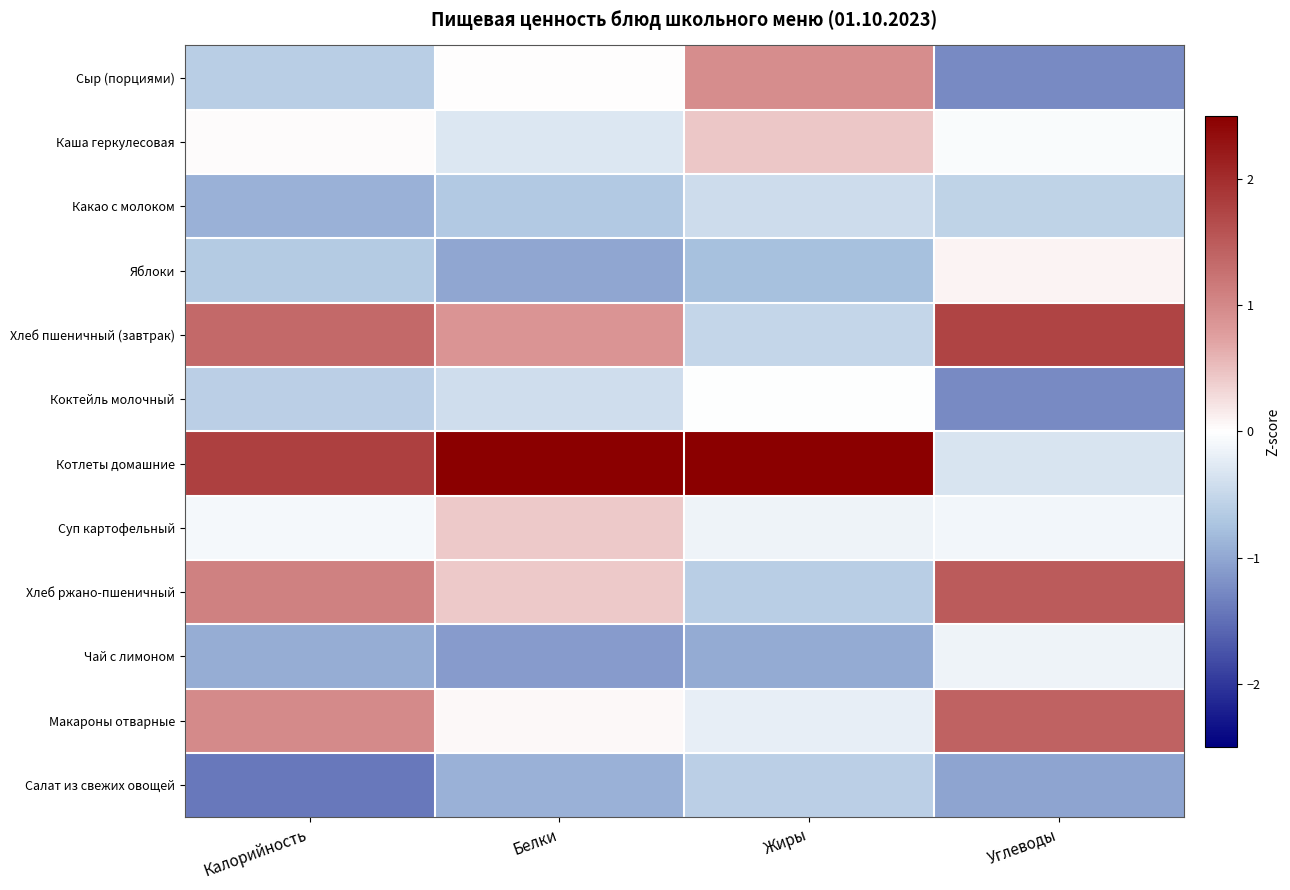

Reading right to left, what are all the values shown in this chart?

Сыр (порциями): Углеводы=-1.3	Жиры=0.9	Белки=0.0	Калорийность=-0.6
Каша геркулесовая: Углеводы=-0.1	Жиры=0.4	Белки=-0.3	Калорийность=0.0
Какао с молоком: Углеводы=-0.6	Жиры=-0.4	Белки=-0.7	Калорийность=-0.9
Яблоки: Углеводы=0.1	Жиры=-0.8	Белки=-1.0	Калорийность=-0.7
Хлеб пшеничный (завтрак): Углеводы=1.7	Жиры=-0.5	Белки=0.9	Калорийность=1.3
Коктейль молочный: Углеводы=-1.3	Жиры=-0.0	Белки=-0.4	Калорийность=-0.6
Котлеты домашние: Углеводы=-0.3	Жиры=2.9	Белки=2.7	Калорийность=1.8
Суп картофельный: Углеводы=-0.1	Жиры=-0.1	Белки=0.4	Калорийность=-0.1
Хлеб ржано-пшеничный: Углеводы=1.5	Жиры=-0.6	Белки=0.4	Калорийность=1.1
Чай с лимоном: Углеводы=-0.1	Жиры=-1.0	Белки=-1.1	Калорийность=-0.9
Макароны отварные: Углеводы=1.4	Жиры=-0.2	Белки=0.1	Калорийность=1.0
Салат из свежих овощей: Углеводы=-1.0	Жиры=-0.6	Белки=-0.9	Калорийность=-1.4